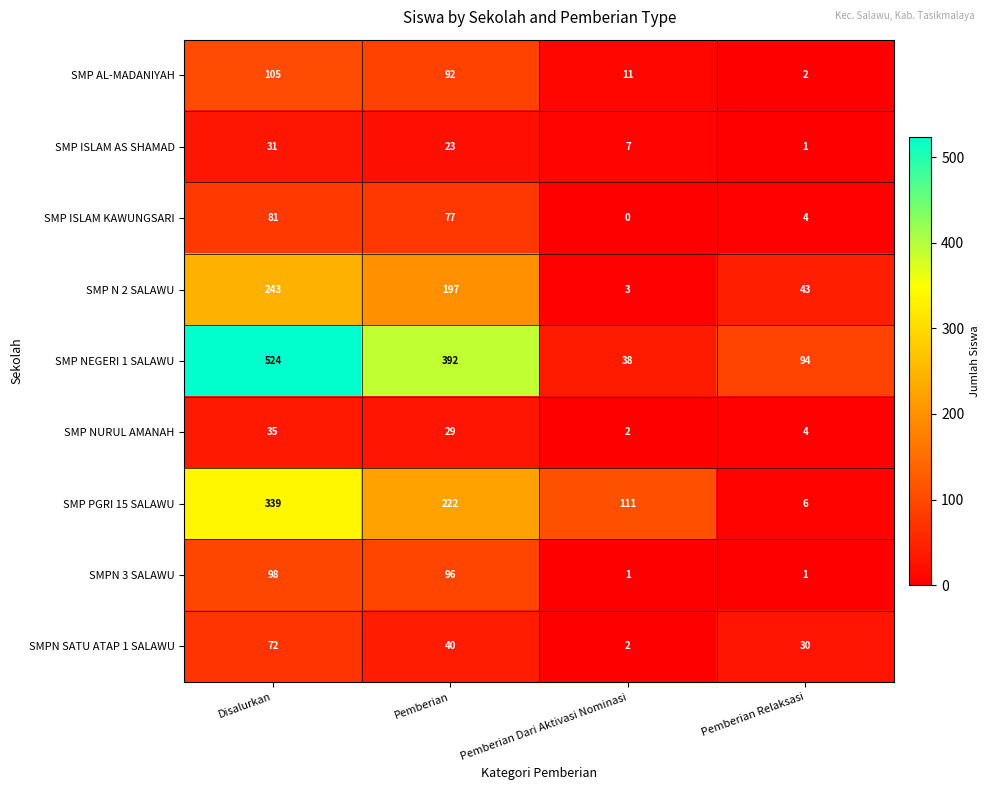

What is the difference between the maximum and second lowest values in the SMP NURUL AMANAH series?

31